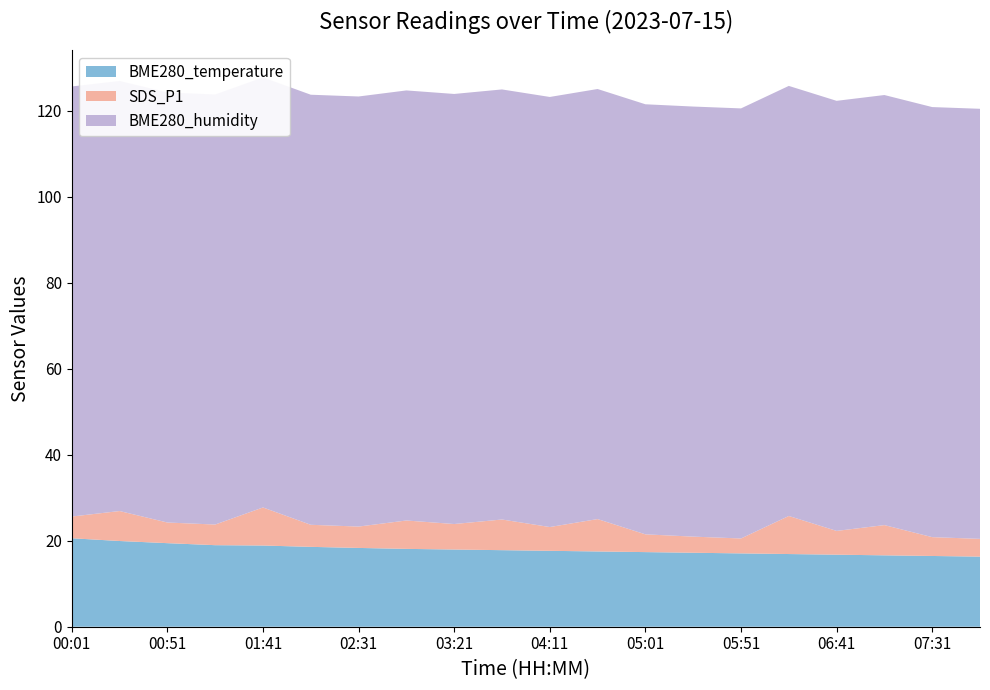

Reading left to right, extract all data points from this chart.

BME280_temperature: 20.6	19.9	19.4	19.0	18.9	18.6	18.3	18.1	17.9	17.8	17.6	17.5	17.4	17.2	17.1	16.9	16.8	16.6	16.4	16.3
BME280_humidity: 100.0	100.0	100.0	100.0	100.0	100.0	100.0	100.0	100.0	100.0	100.0	100.0	100.0	100.0	100.0	100.0	100.0	100.0	100.0	100.0
SDS_P1: 5.0	7.0	4.8	4.8	8.8	5.1	5.0	6.6	5.9	7.1	5.5	7.5	4.1	3.8	3.5	8.8	5.5	7.0	4.4	4.1